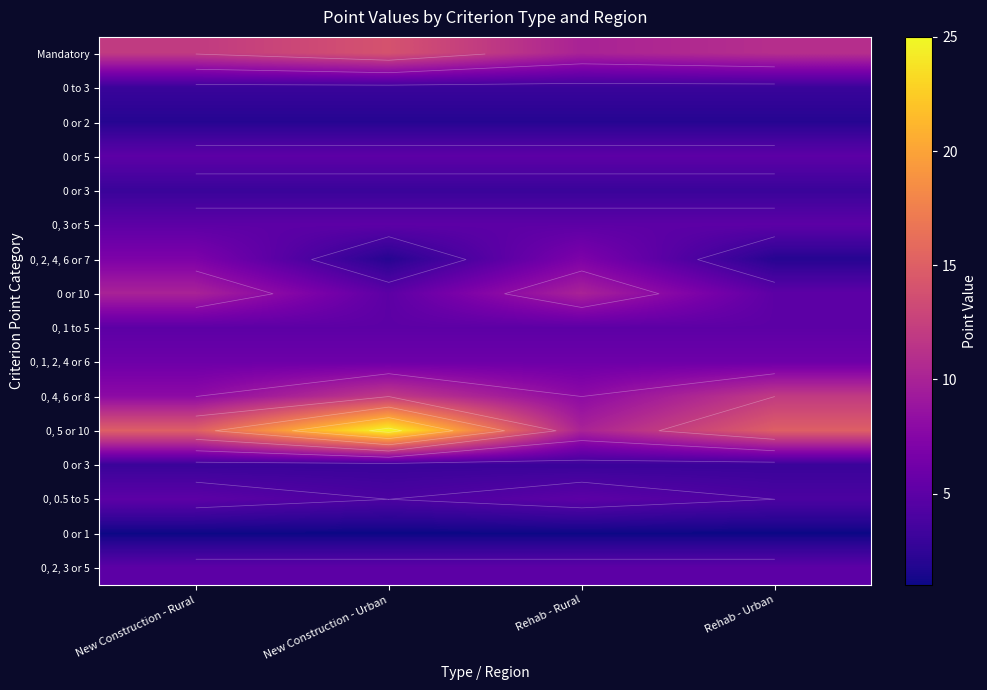

What is the difference between the highest and lowest values at New Construction - Urban?

24